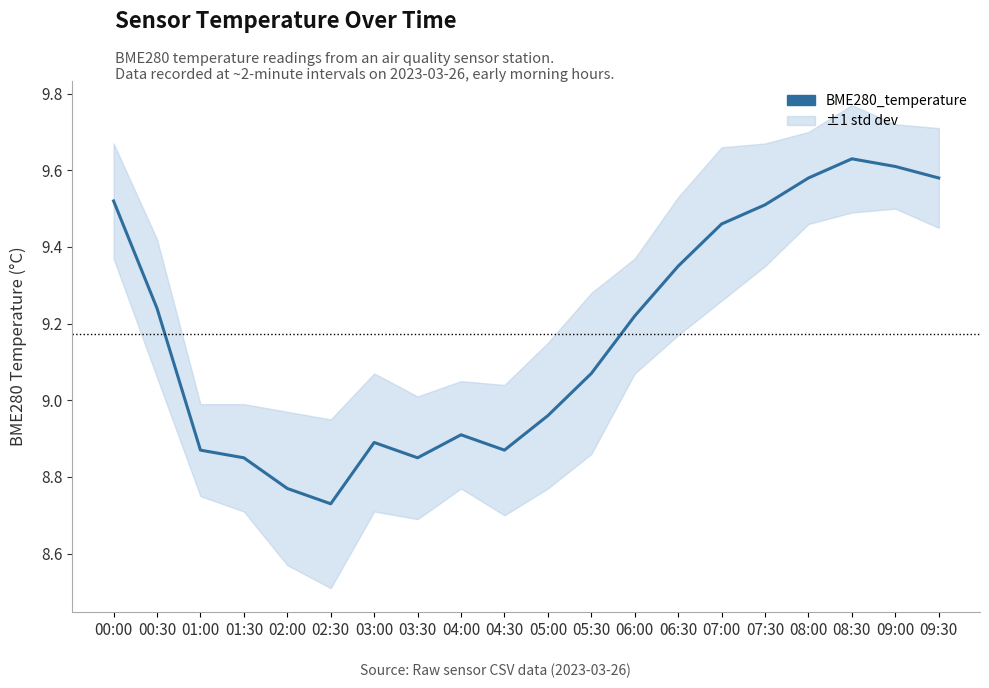

The chart shows a value of 13.3 at 08:30. True or false?

False